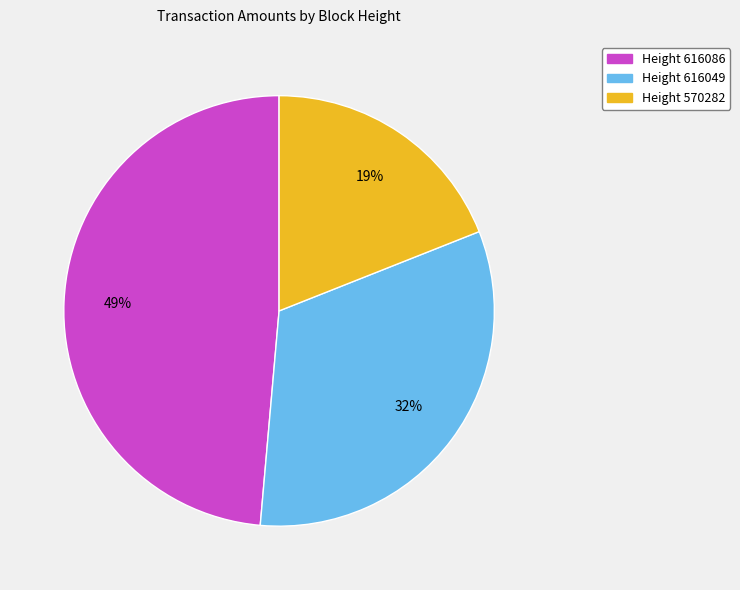

Is it true that Height 616049 is 39% of the pie?

False